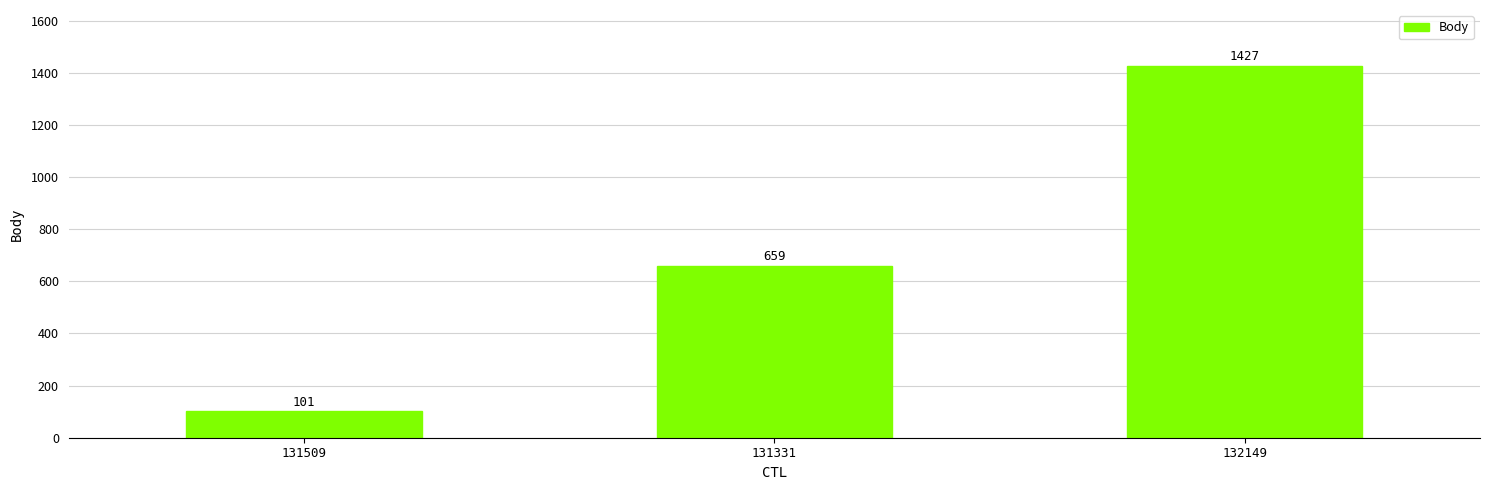

How many data points does each series have?

3